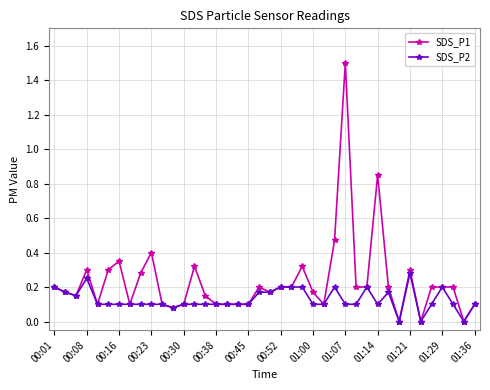

Which series has the largest total across all categories?

SDS_P1